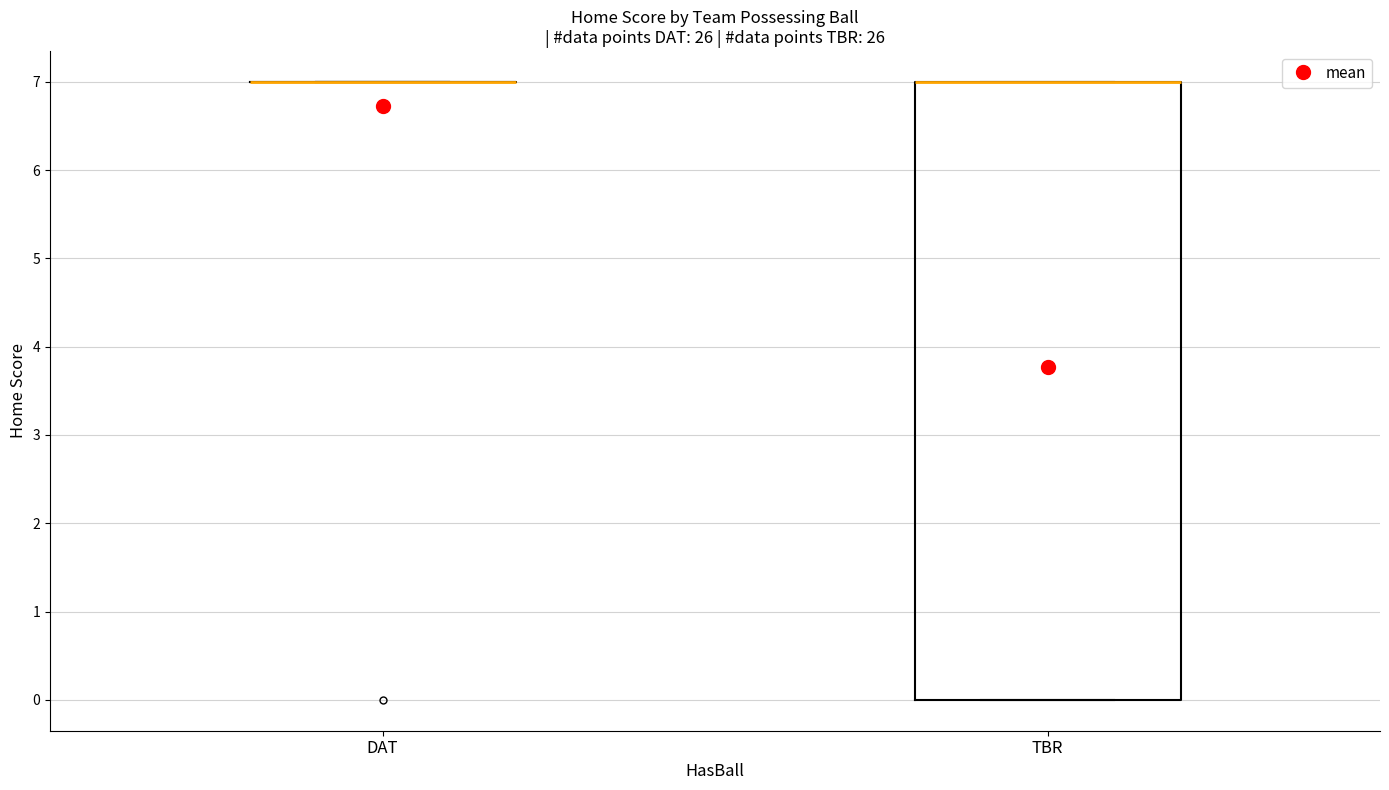

Comparing the boxes themselves (not the whiskers), which one is the tallest?

TBR